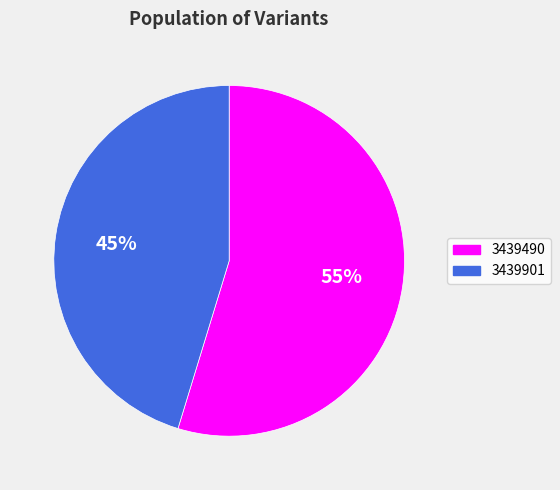

What is the majority slice?

3439490